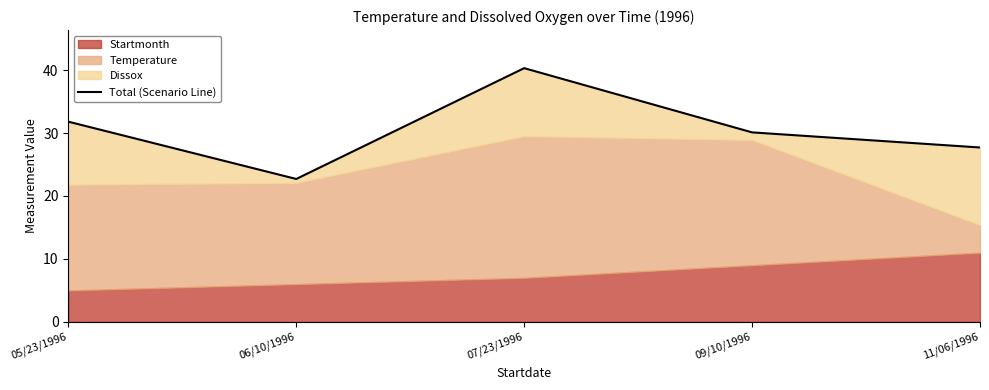

What is the difference between the maximum and minimum values?

17.6